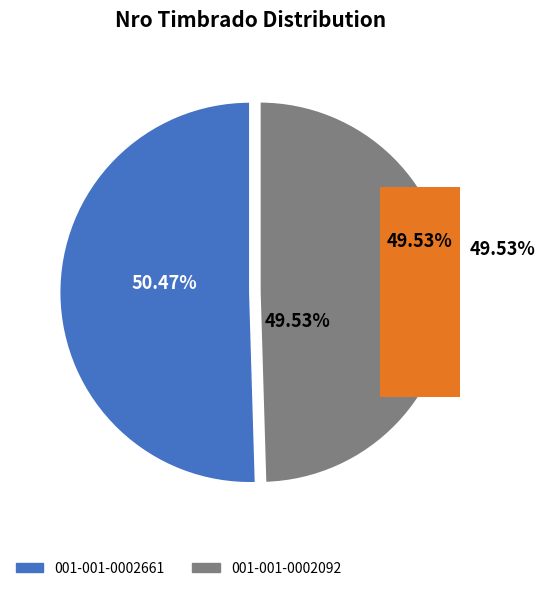

What is the change in value from 001-001-0002661 to 001-001-0002092?

-224934